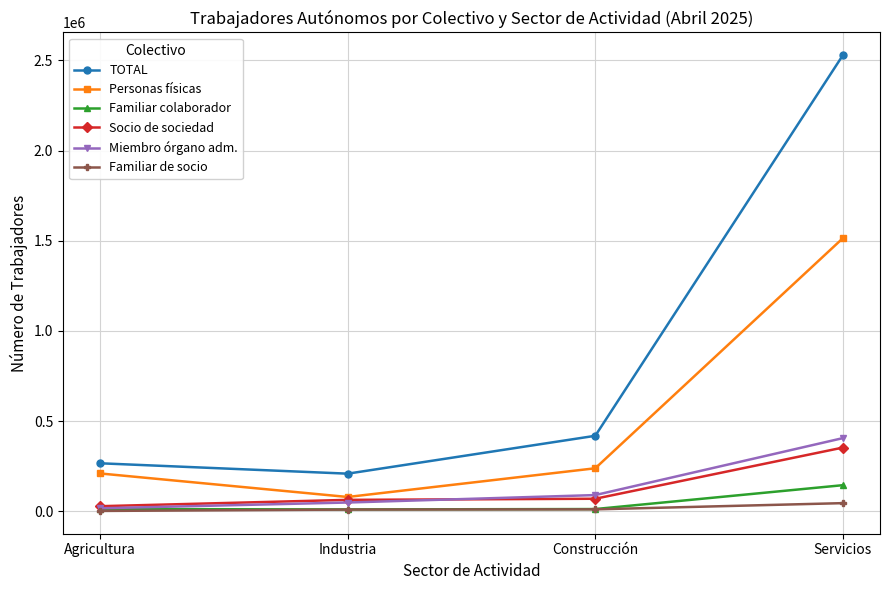

True or false: Familiar colaborador and Personas físicas intersect in this chart.

False